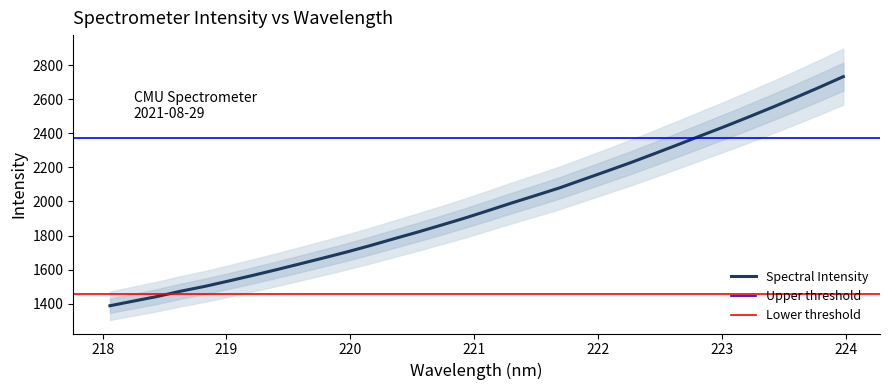

Where does the data first go above 1947?

221.1174